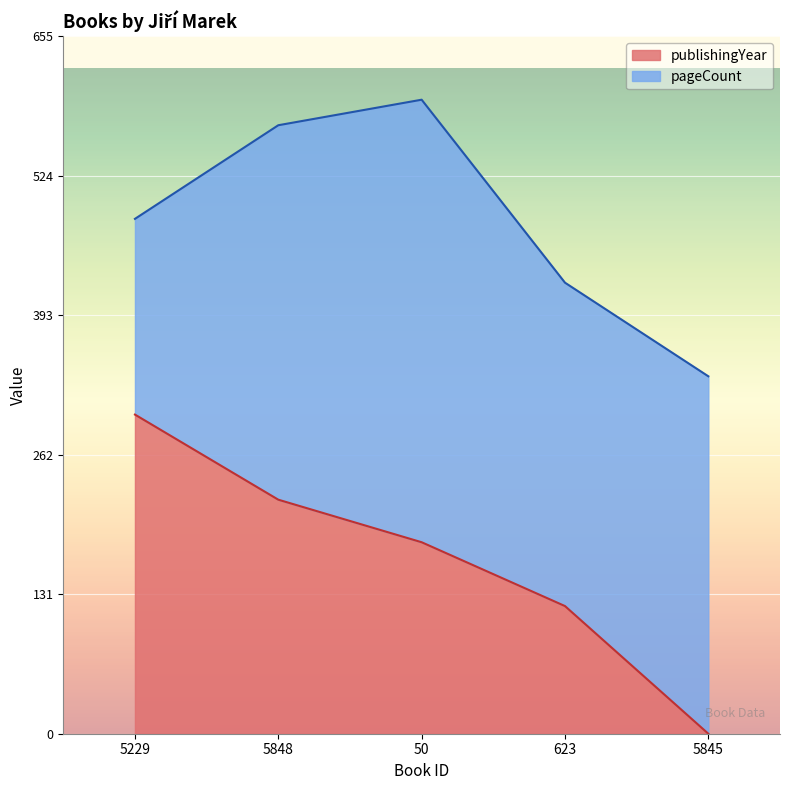

What is the label of the 1st point from the right?

5845